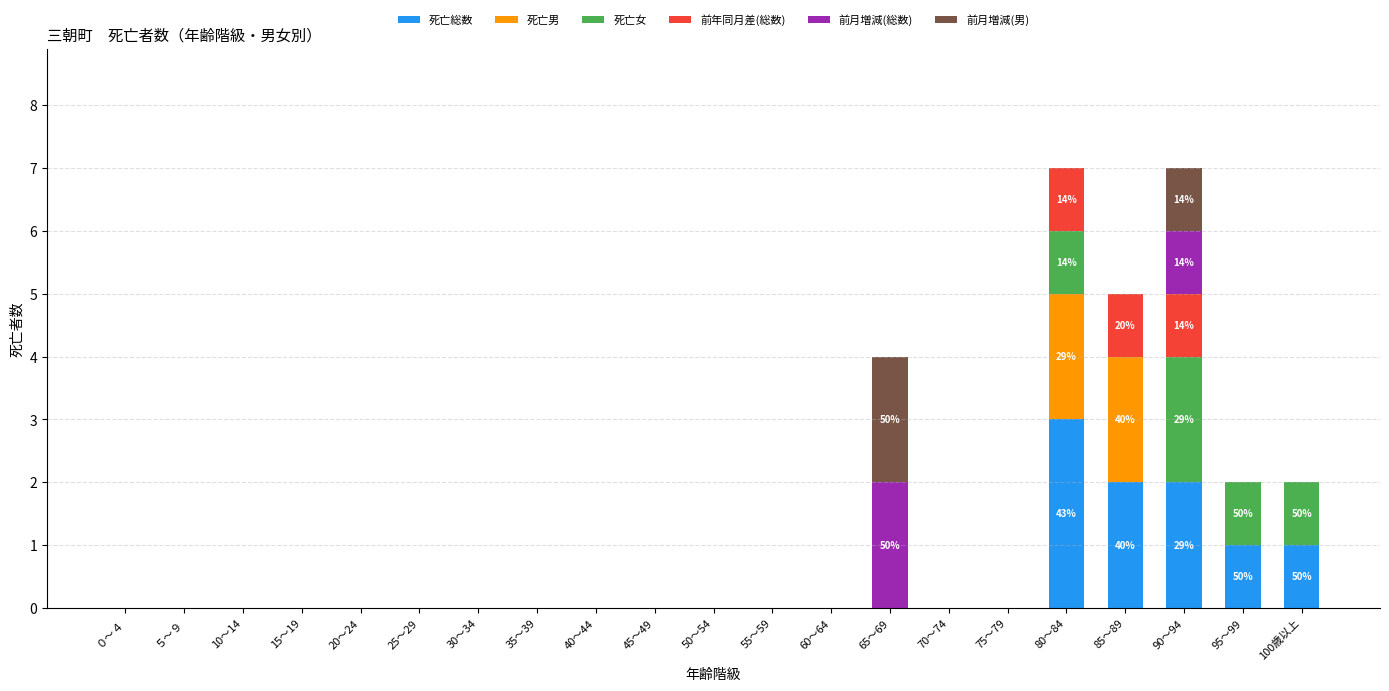

What is the highest value of the 死亡総数 series?

3